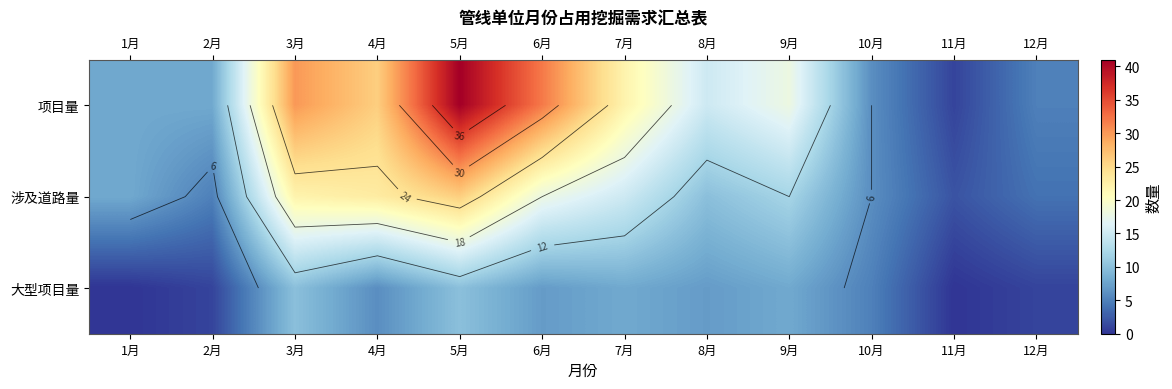

What is the lowest value of the 项目量 series?

1